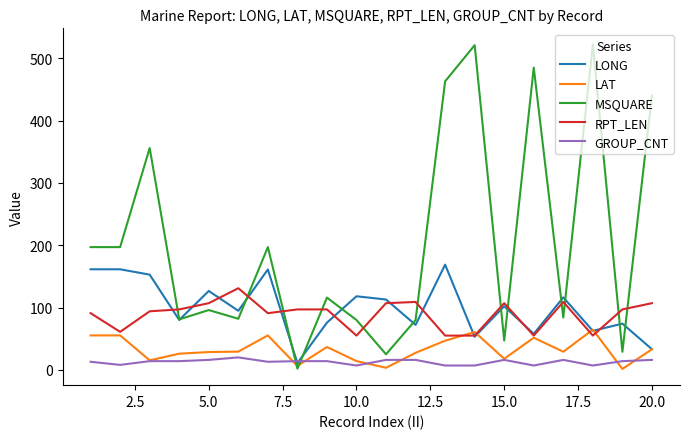

Which series has the largest total across all categories?

MSQUARE